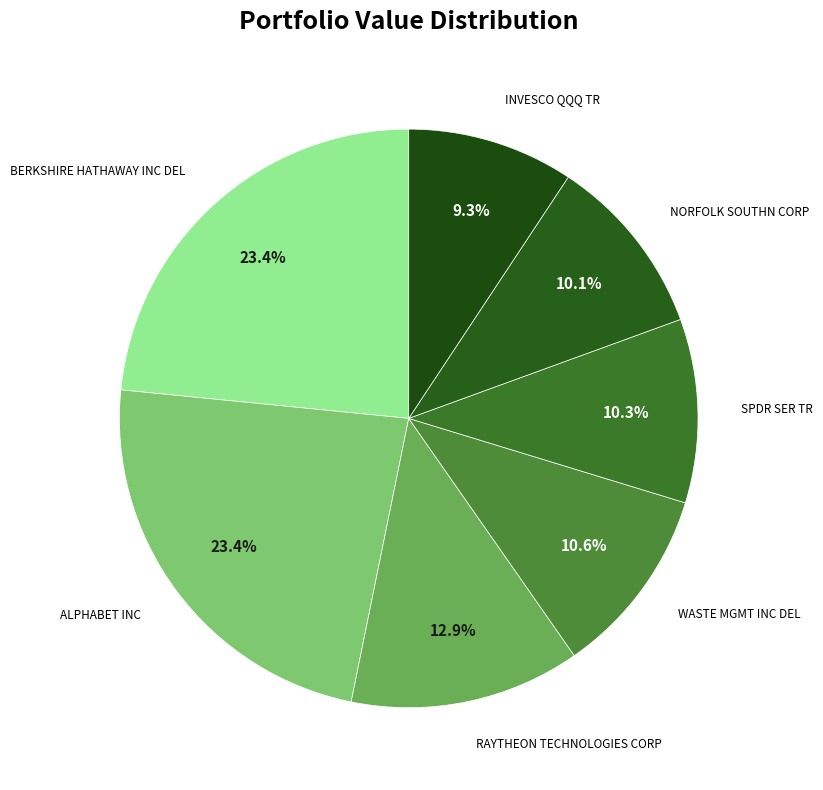

Rank the categories by value from lowest to highest.

INVESCO QQQ TR, NORFOLK SOUTHN CORP, SPDR SER TR, WASTE MGMT INC DEL, RAYTHEON TECHNOLOGIES CORP, ALPHABET INC, BERKSHIRE HATHAWAY INC DEL